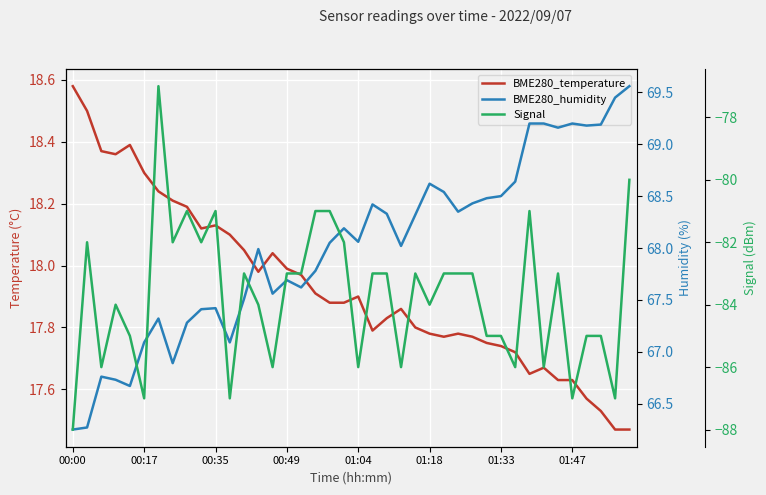

What are all the series names shown in the legend?

BME280_temperature, BME280_humidity, Signal